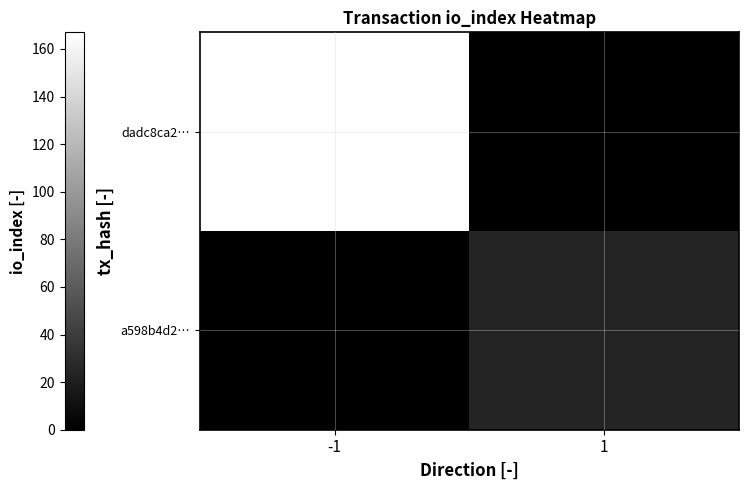

At which label does dadc8ca2… reach its peak?

-1